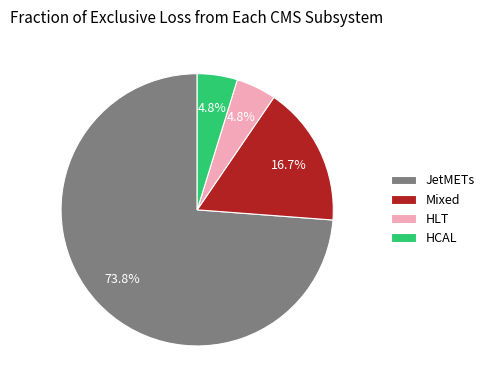

What portion of the pie excludes HCAL?

95.2%